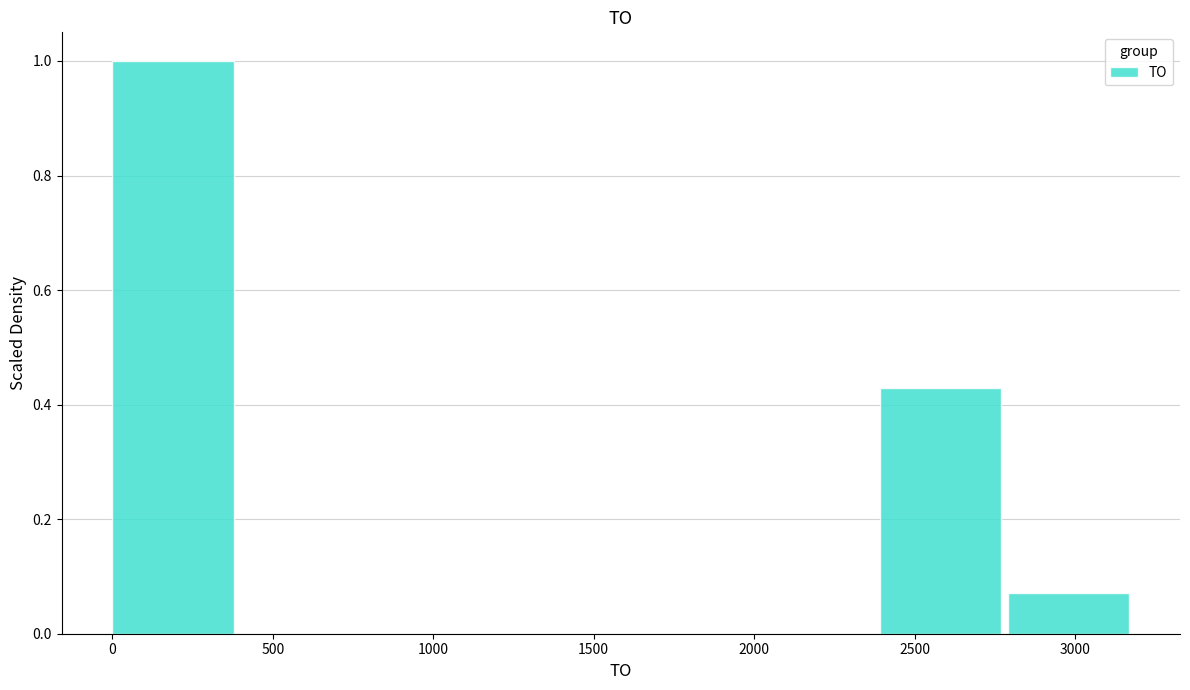

How tall is the bar that spans 0 to 400 on the x-axis? Neither the bar edges nor the heights are printed on the chart, so give them approximately, as read against the axes.

1.00